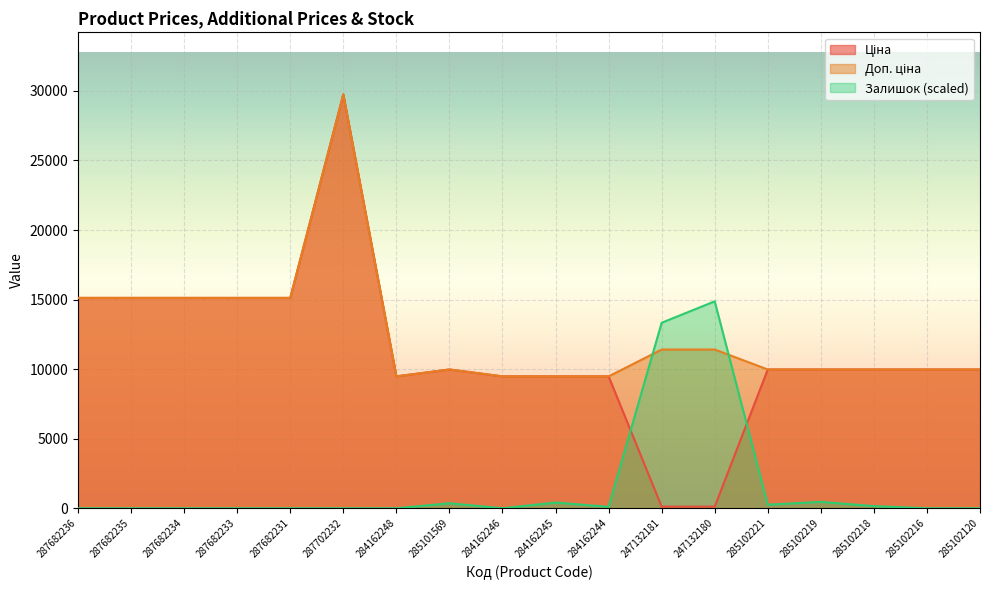

Reading left to right, list all the values displayed in this chart.

Ціна: 15120.0	15120.0	15120.0	15120.0	15120.0	29747.2	9480.1	9975.0	9480.1	9480.1	9480.1	114.1	114.1	9975.0	9975.0	9975.0	9975.0	9975.0
Доп. ціна: 15120.0	15120.0	15120.0	15120.0	15120.0	29747.2	9480.1	9975.0	9480.1	9480.1	9480.1	11410.0	11410.0	9975.0	9975.0	9975.0	9975.0	9975.0
Залишок: 0.0	0.0	0.0	0.0	0.0	0.0	0.0	359.0	0.0	410.3	102.6	13335.0	14873.6	256.4	461.6	153.9	0.0	0.0